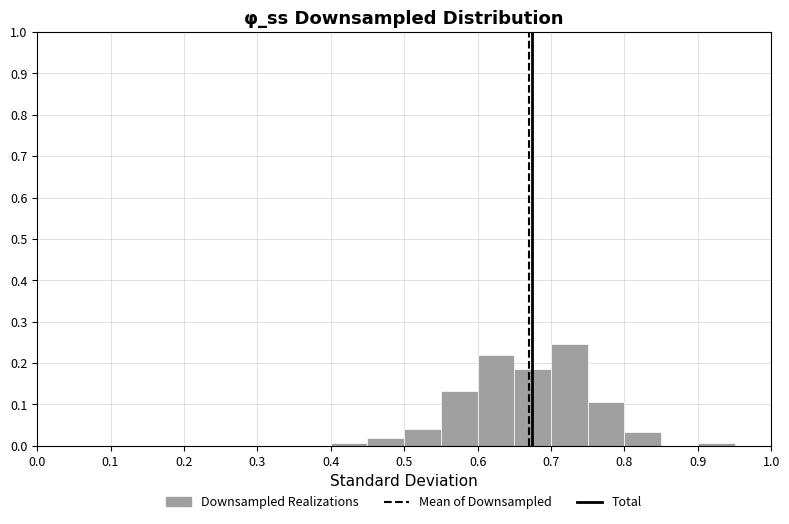

Reading left to right, list every bar in this chart as the range it spans on the x-axis followed by its height. The values are not printed on the chart, so give them approximately, as read against the axis.

0.00 to 0.05: 0
0.05 to 0.10: 0
0.10 to 0.15: 0
0.15 to 0.20: 0
0.20 to 0.25: 0
0.25 to 0.30: 0
0.30 to 0.35: 0
0.35 to 0.40: 0
0.40 to 0.45: under 0.01
0.45 to 0.50: 0.02
0.50 to 0.55: 0.04
0.55 to 0.60: 0.13
0.60 to 0.65: 0.22
0.65 to 0.70: 0.19
0.70 to 0.75: 0.25
0.75 to 0.80: 0.11
0.80 to 0.85: 0.03
0.85 to 0.90: 0
0.90 to 0.95: under 0.01
0.95 to 1.00: 0